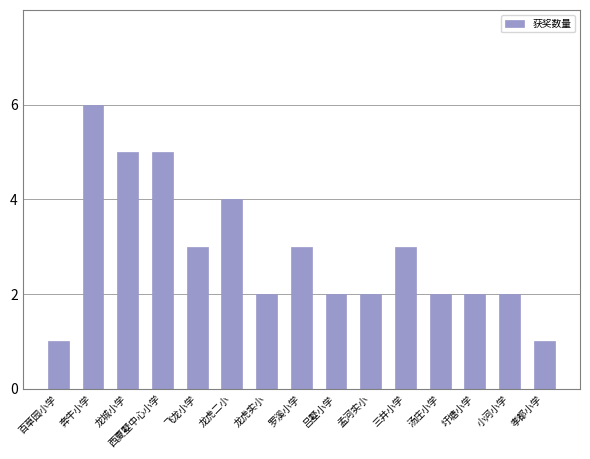

How many data points does each series have?

15